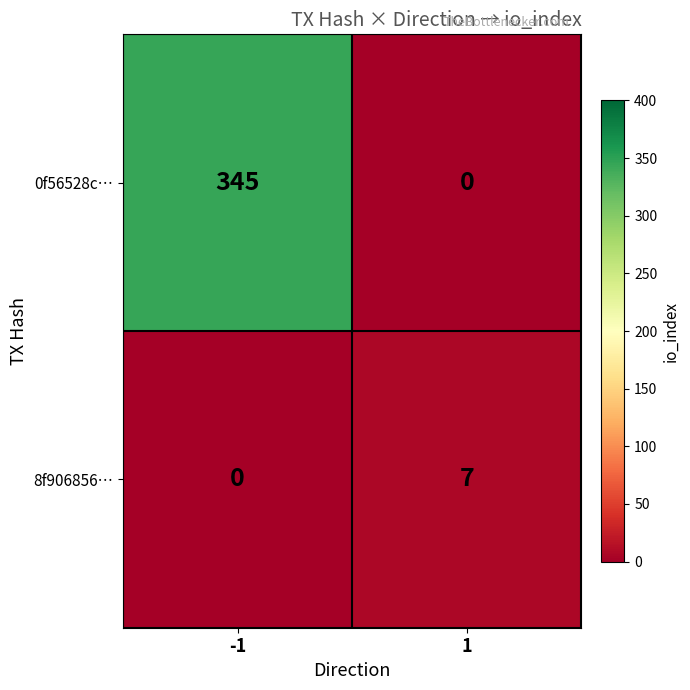

Which series changed the most between -1 and 1?

0f56528c…